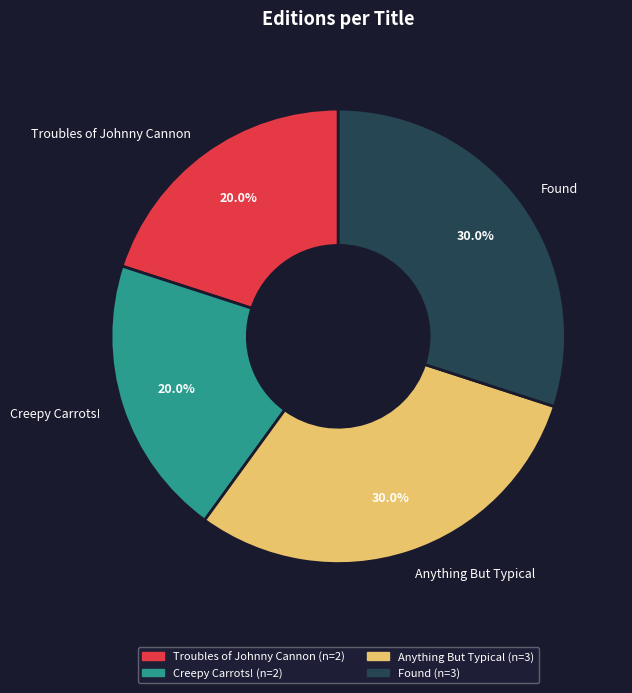

To the nearest percent, what portion does Creepy Carrots! represent?

20%